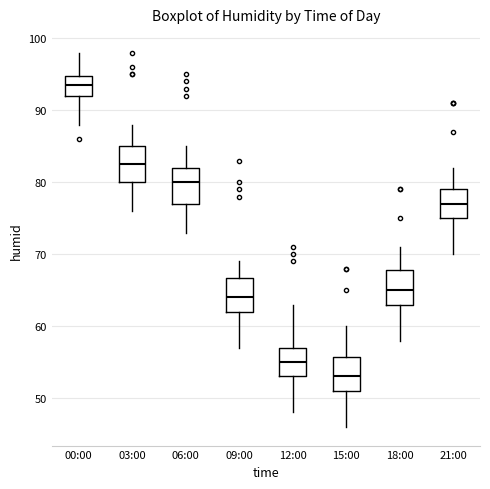

Where is the upper edge of the box for 21:00 on the y-axis? The values are not printed on the chart, so give them approximately, as read against the axis.

79